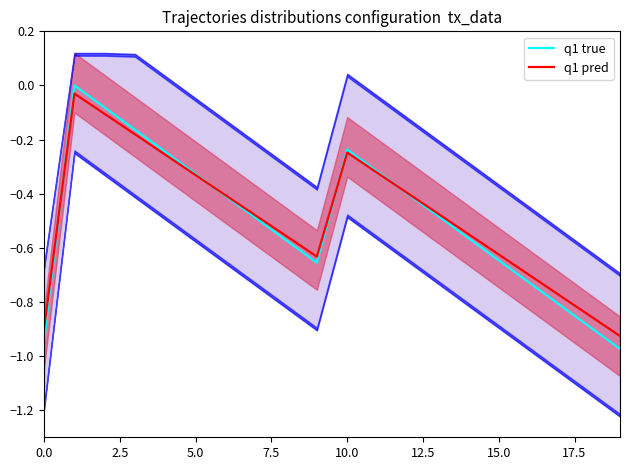

Does the chart display data point markers on the line(s)?

No